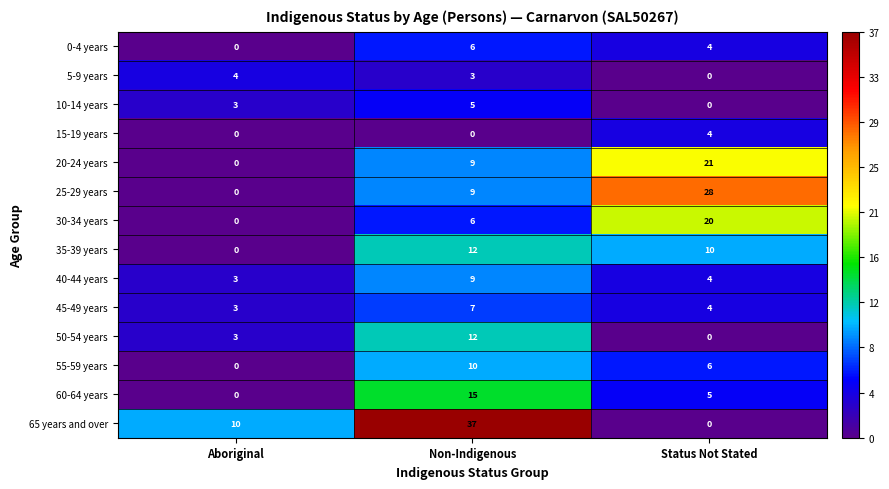

The 45-49 years series shows 1 at Status Not Stated. True or false?

False